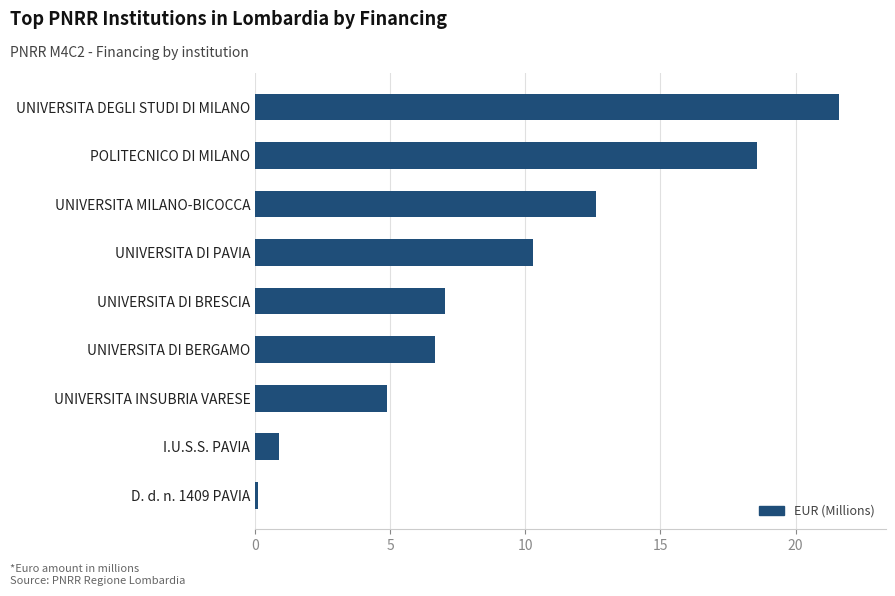

The value at I.U.S.S. PAVIA is 0.9. True or false?

True